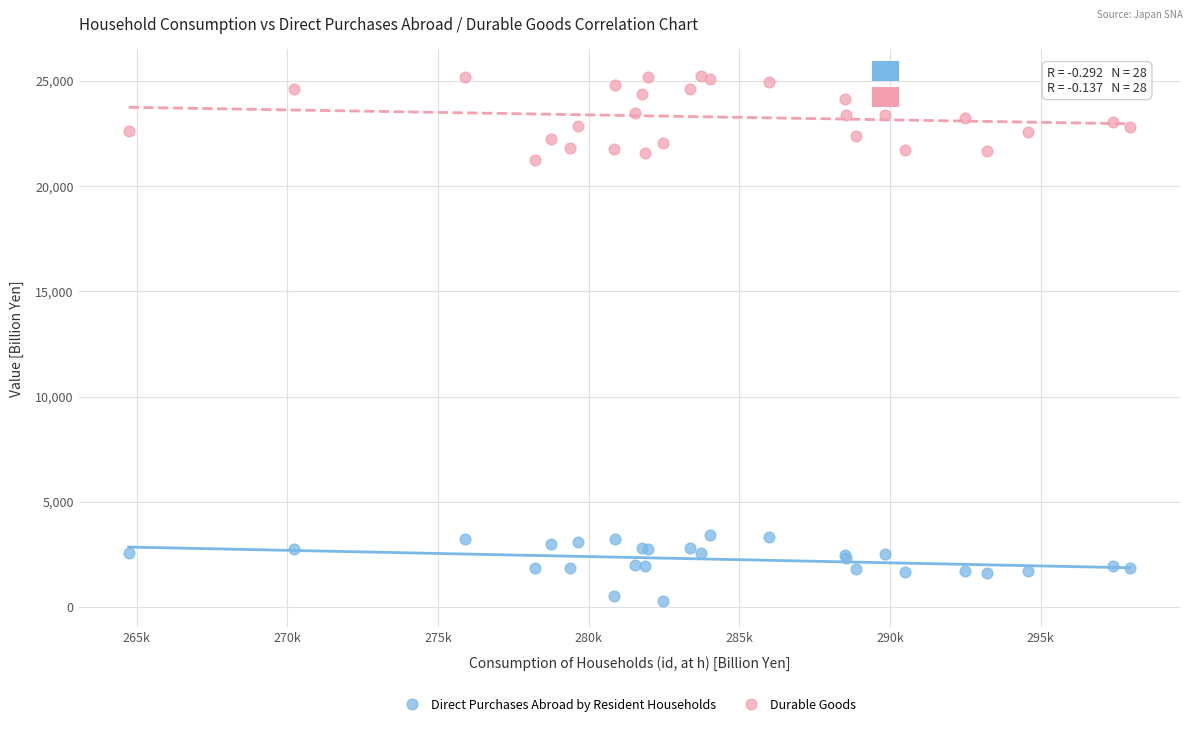

Which series reaches the maximum Y coordinate?

Durable Goods